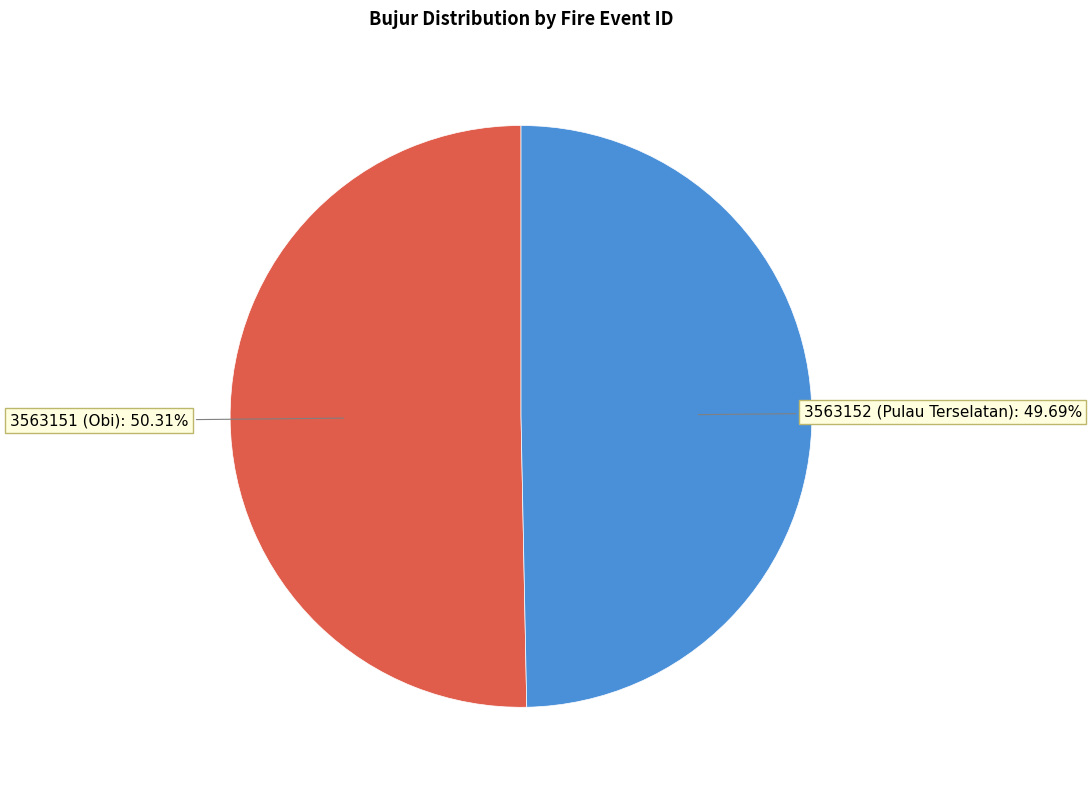

Is there any slice that represents more than half of the pie?

Yes